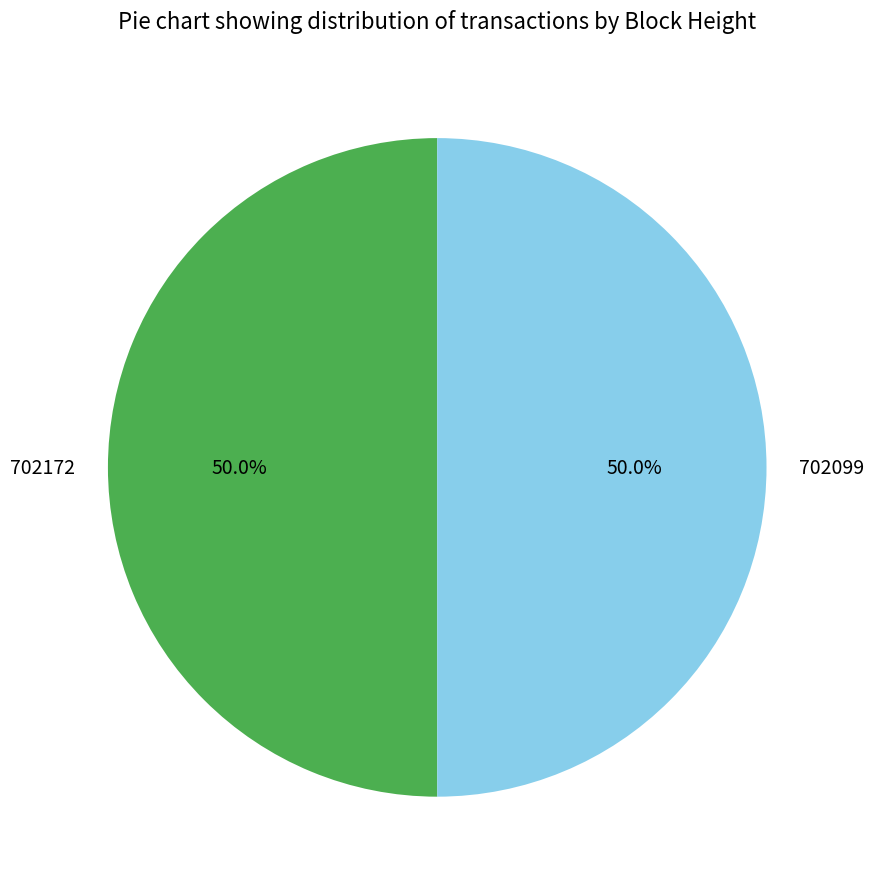

To the nearest percent, what portion does 702099 represent?

50%